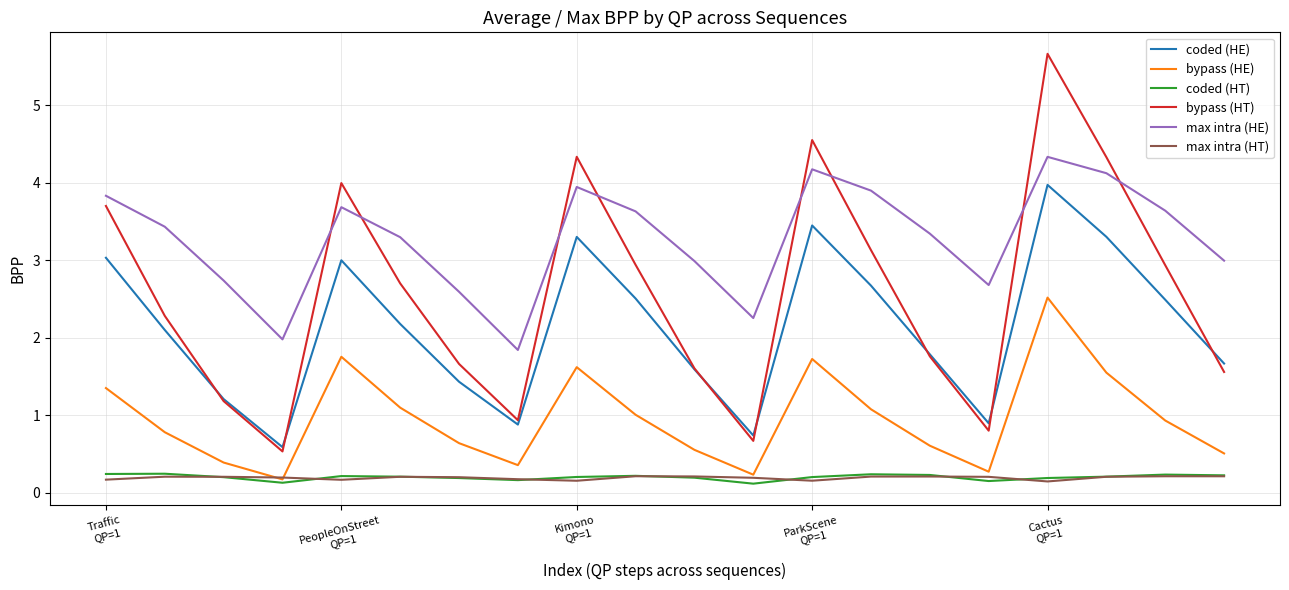

What is the maximum value for max intra (HE)?

4.3